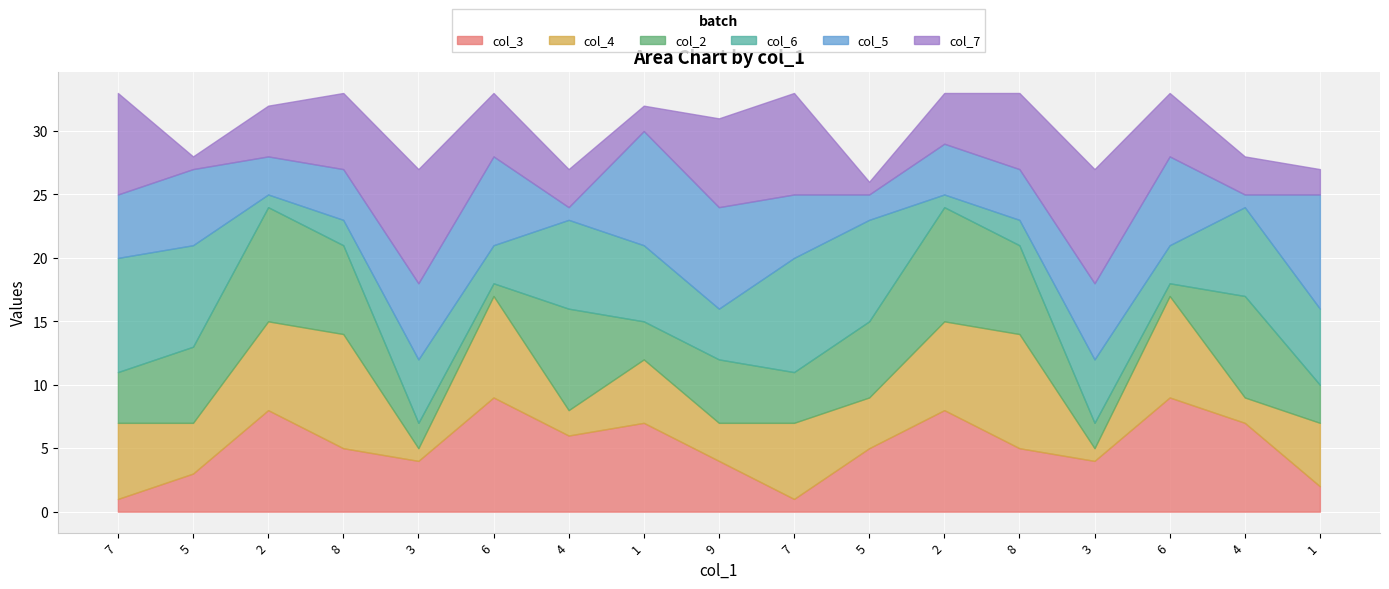

At which category does col_5 reach its first local peak?

5